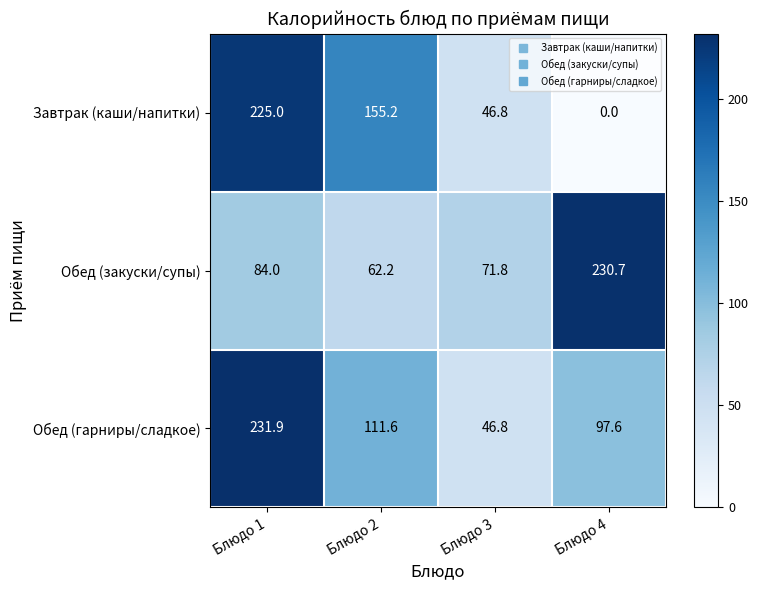

Count the number of data series in this chart.

3